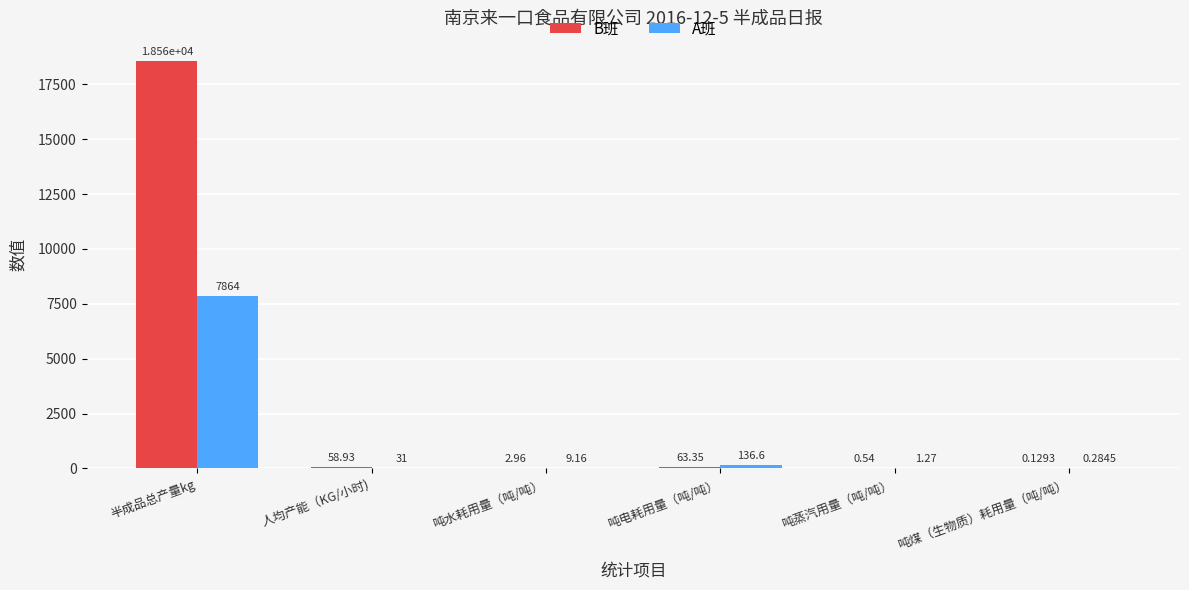

The A班 series shows 136.6 at 吨电耗用量（吨/吨）. True or false?

True